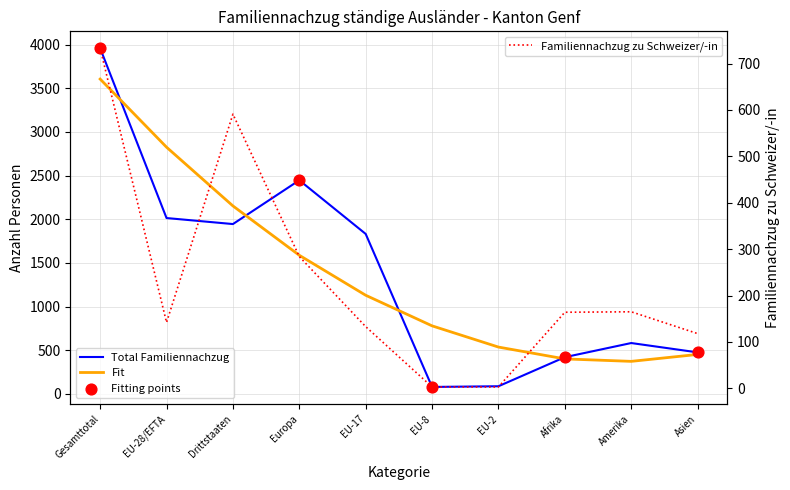

At how many categories does at least one series exceed 1464?

5